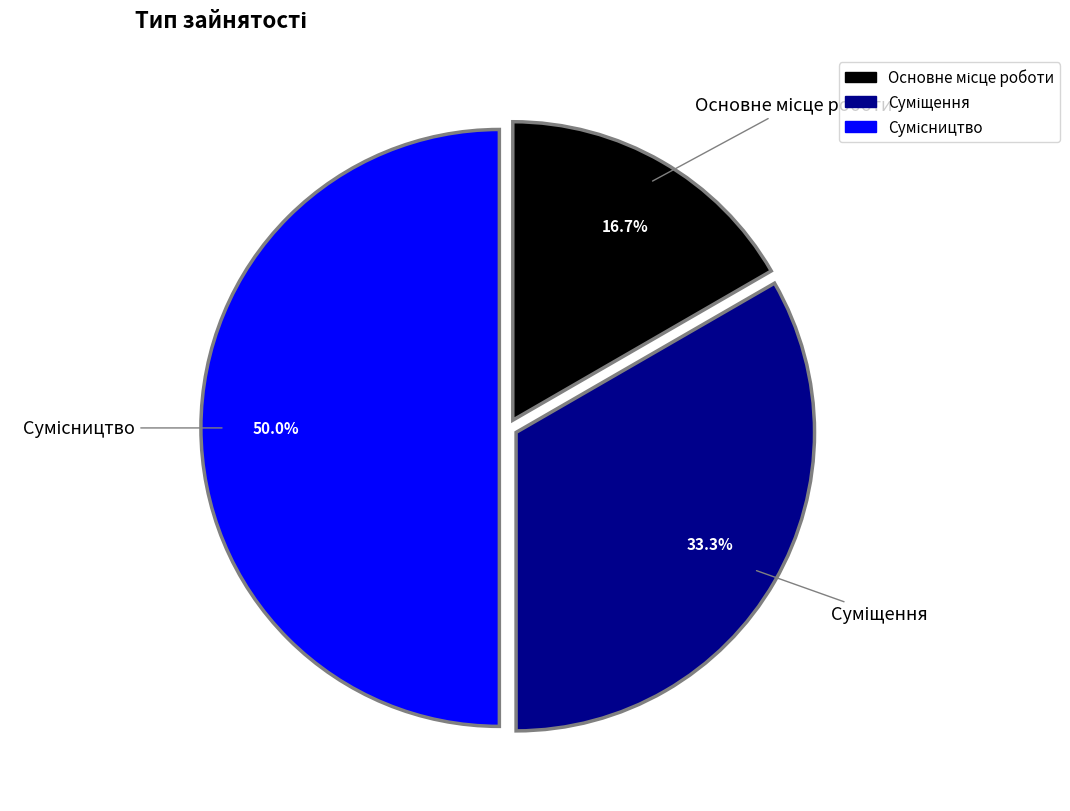

Which category has the biggest portion of the pie?

Сумісництво